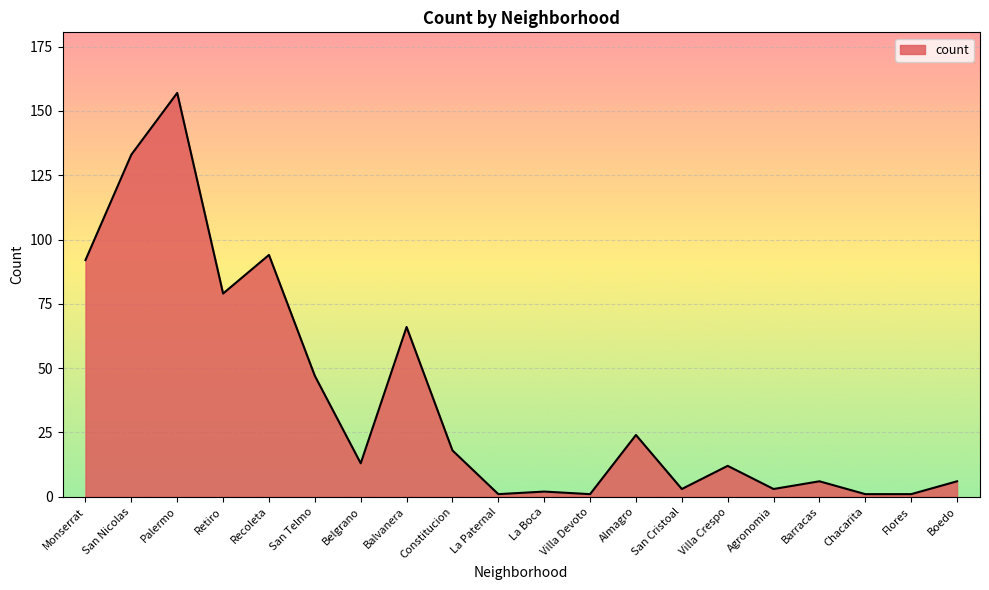

What is the ratio of the value at Balvanera to the value at Belgrano?

5.1